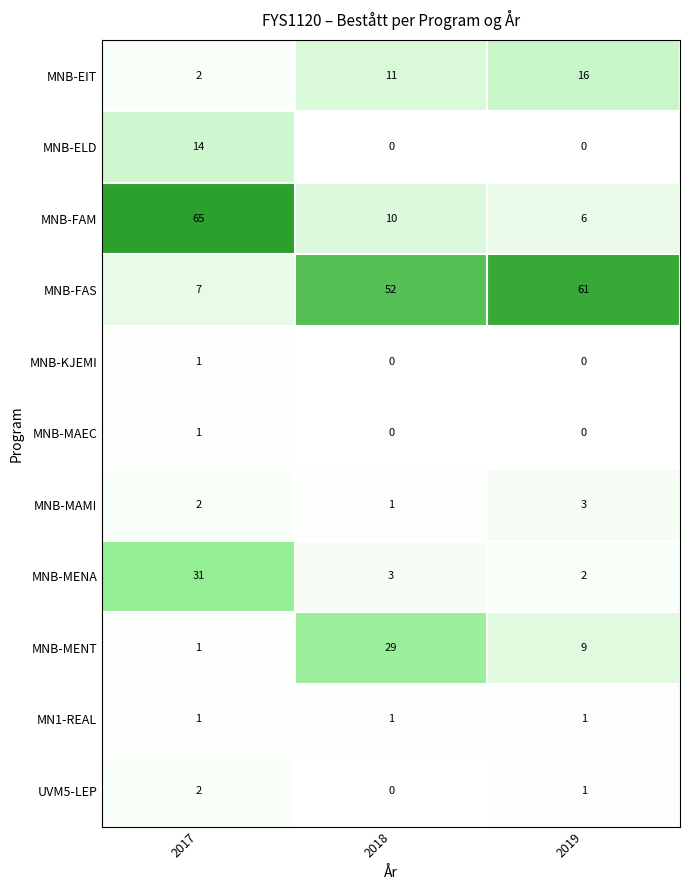

What is the difference between the highest and lowest values at 2018?

52